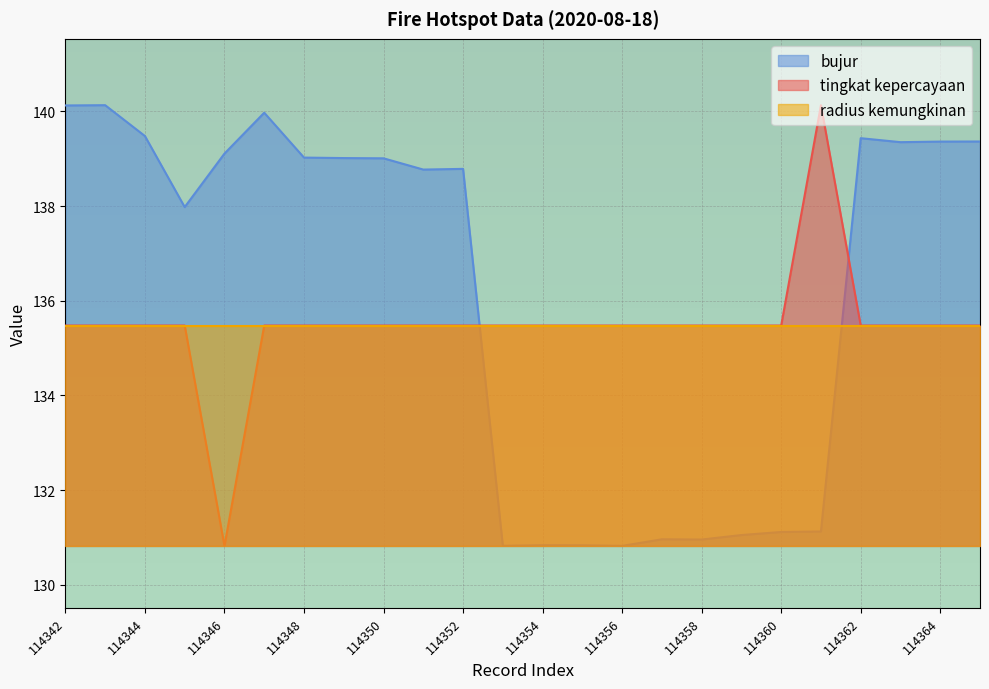

What is the value of the bujur point at the 7th from the left?

139.0